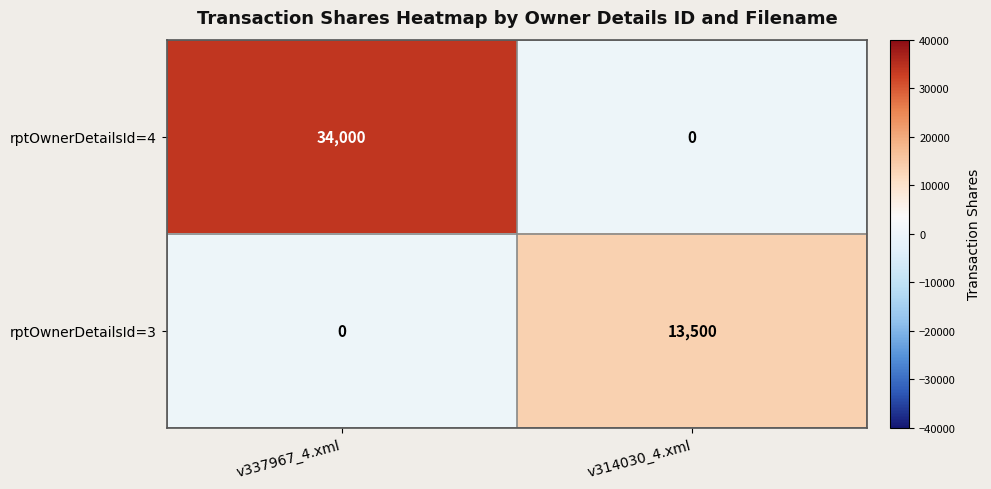

What is the difference between the rptOwnerDetailsId=3 values at v337967_4.xml and v314030_4.xml?

13500